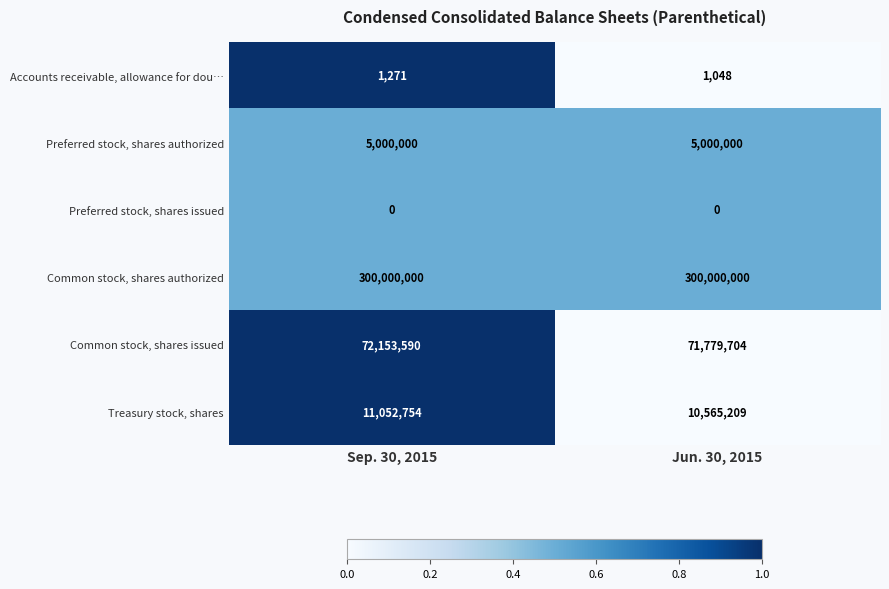

How many data points does each series have?

2